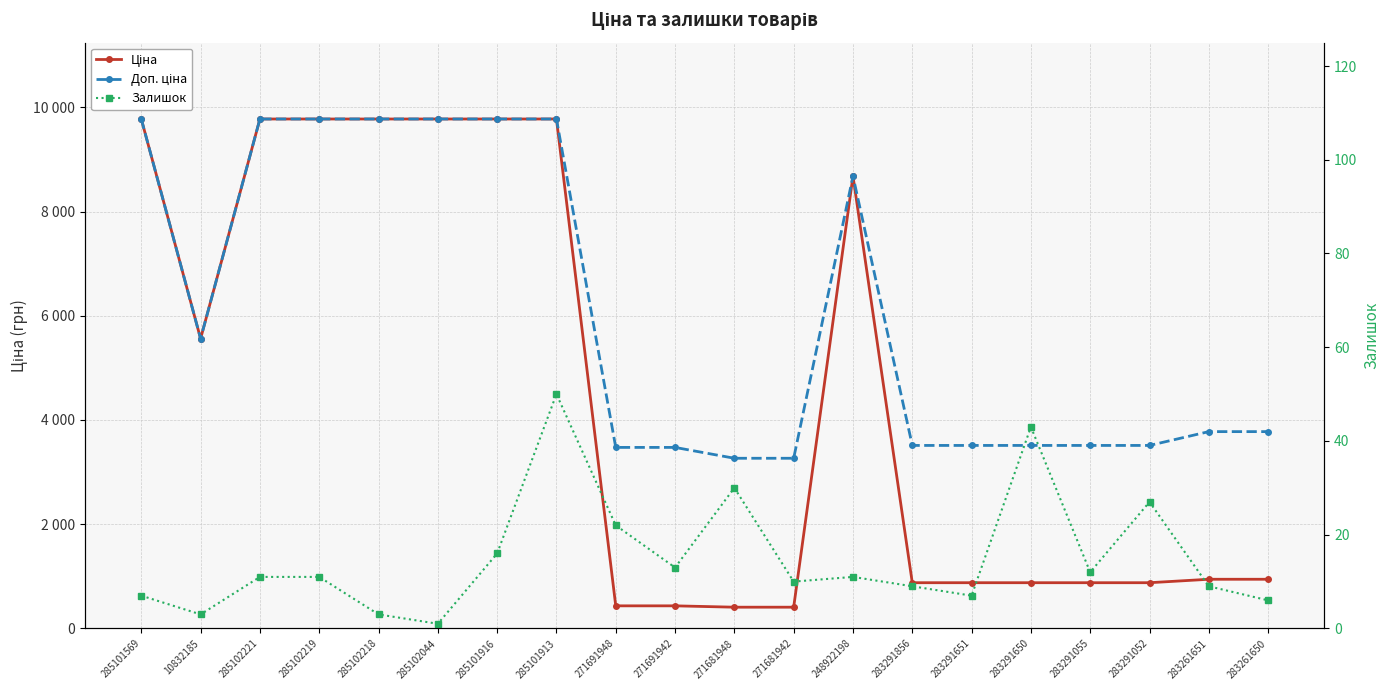

Reading left to right, list all the values displayed in this chart.

Ціна: 285101569=9775.5	10832185=5560.3	285102221=9775.5	285102219=9775.5	285102218=9775.5	285102044=9775.5	285101916=9775.5	285101913=9775.5	271691948=434.3	271691942=434.3	271681948=408.2	271681942=408.2	248922198=8679.5	283291856=878.0	283291651=878.0	283291650=878.0	283291055=878.0	283291052=878.0	283261651=944.2	283261650=944.2
Доп. ціна: 285101569=9775.5	10832185=5560.3	285102221=9775.5	285102219=9775.5	285102218=9775.5	285102044=9775.5	285101916=9775.5	285101913=9775.5	271691948=3474.1	271691942=3474.1	271681948=3265.8	271681942=3265.8	248922198=8679.5	283291856=3511.9	283291651=3511.9	283291650=3511.9	283291055=3511.9	283291052=3511.9	283261651=3777.0	283261650=3777.0
Залишок: 285101569=7.0	10832185=3.0	285102221=11.0	285102219=11.0	285102218=3.0	285102044=1.0	285101916=16.0	285101913=50.0	271691948=22.0	271691942=13.0	271681948=30.0	271681942=10.0	248922198=11.0	283291856=9.0	283291651=7.0	283291650=43.0	283291055=12.0	283291052=27.0	283261651=9.0	283261650=6.0